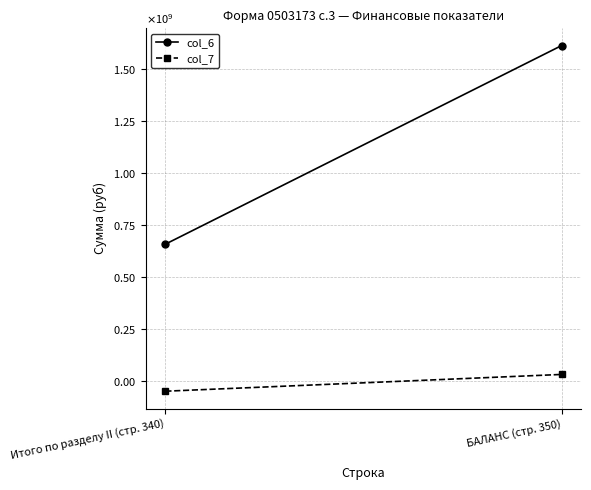

How many series are shown in this chart?

2